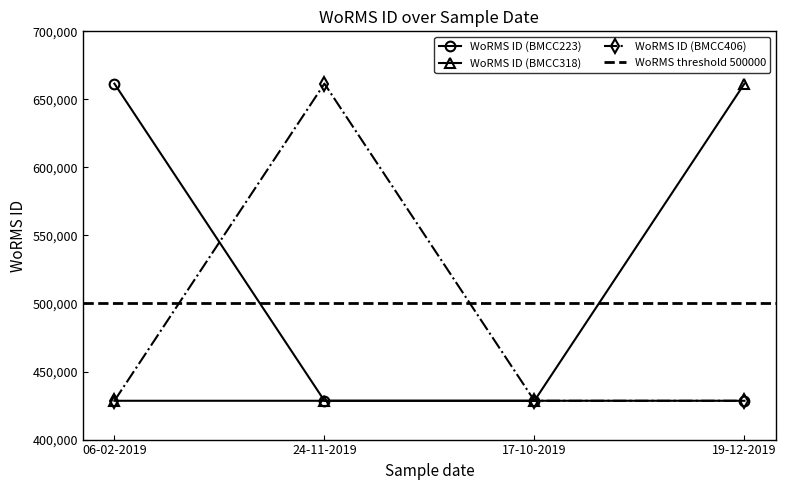

The WoRMS ID (BMCC223) series shows 428522 at 24-11-2019. True or false?

True